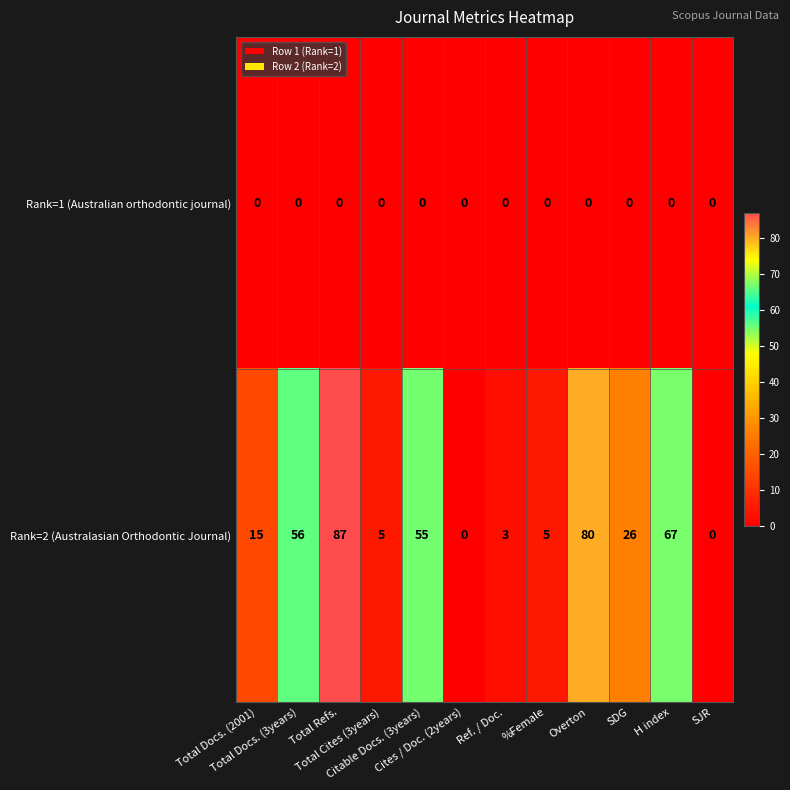

What is the sum of all Rank=2 (Australasian Orthodontic Journal) values?

399